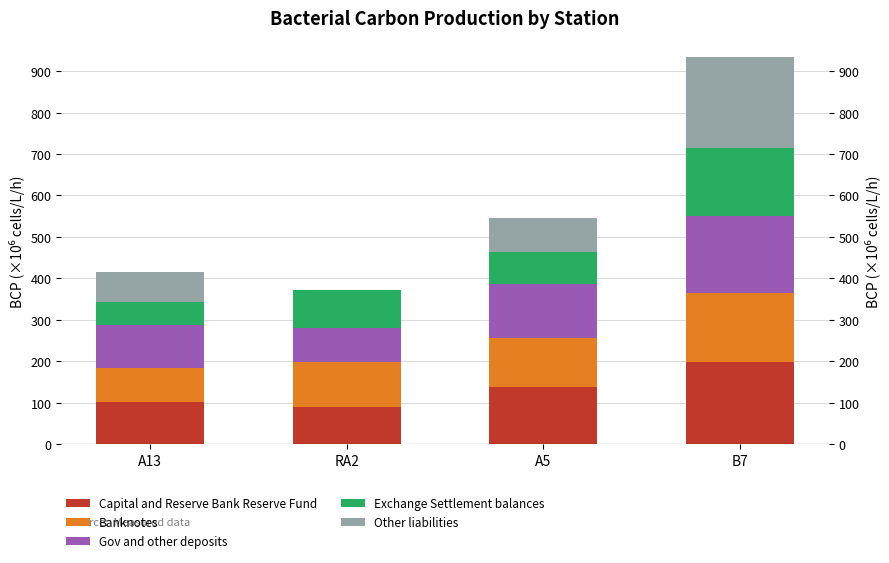

At which label does Gov and other deposits reach its peak?

B7